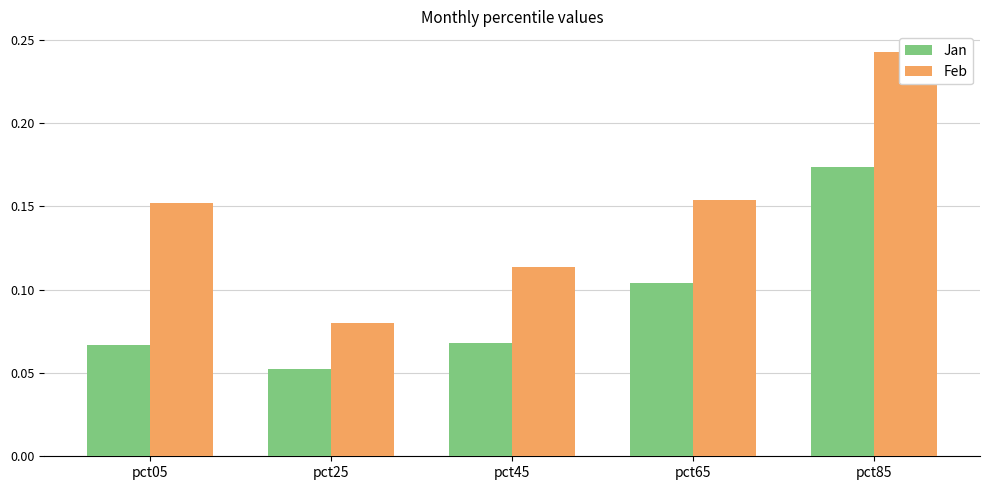

Which series has the largest range (max minus min)?

Feb